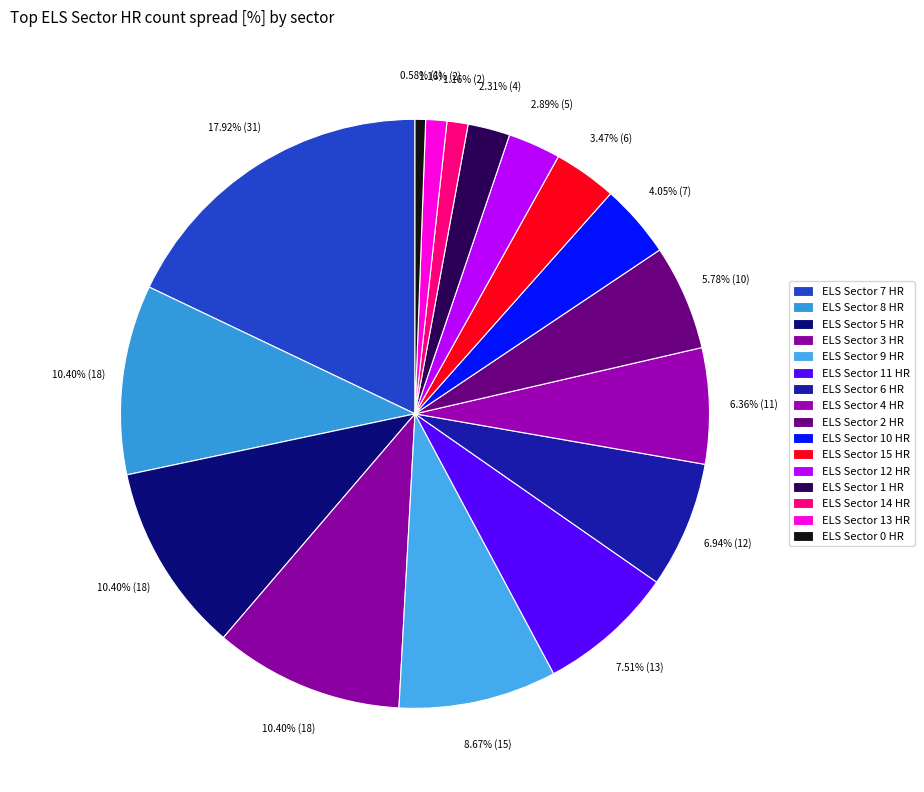

What percentage is the ELS Sector 13 HR slice, to the nearest percent?

1%